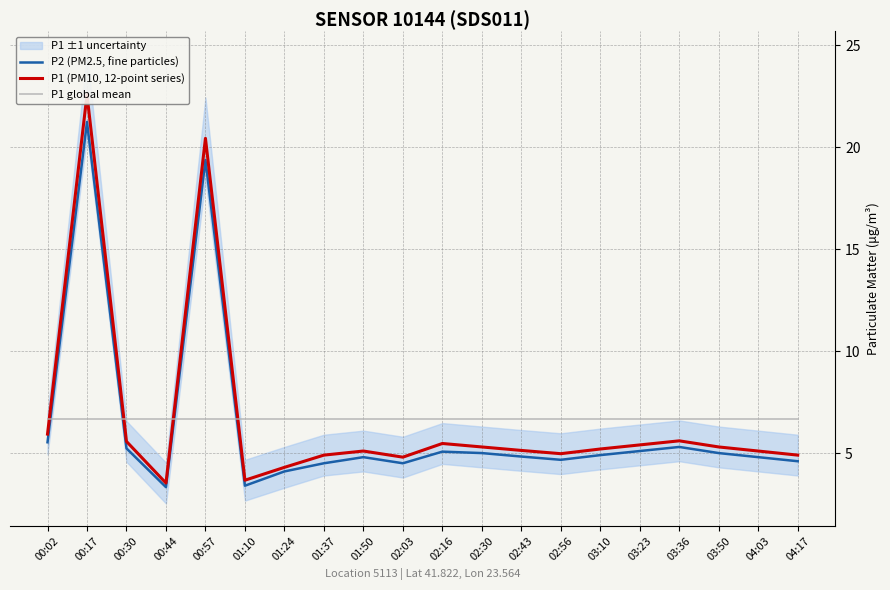

Where does the P2 (PM2.5, fine particles) series first go above 4?

00:02